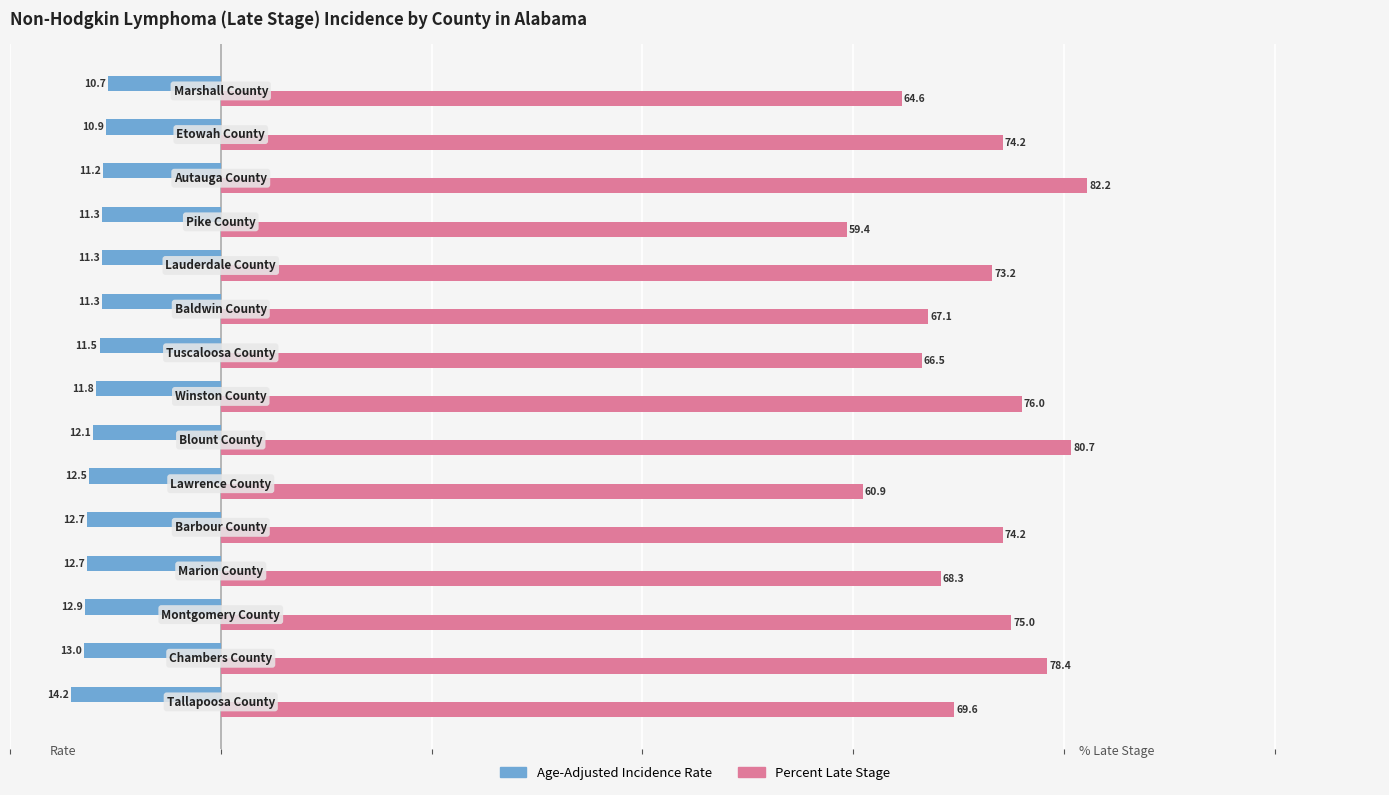

Which series has the largest range (max minus min)?

Percent Late Stage